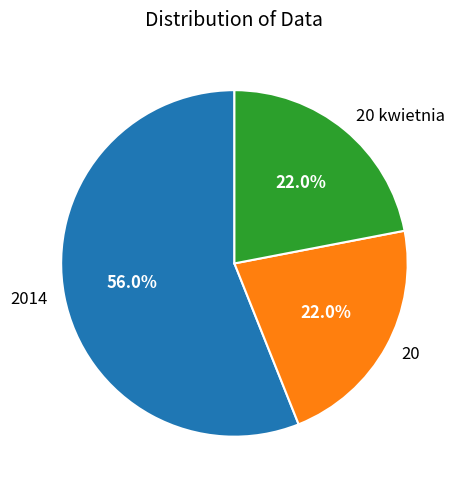

To the nearest percent, what portion does 20 kwietnia represent?

22%